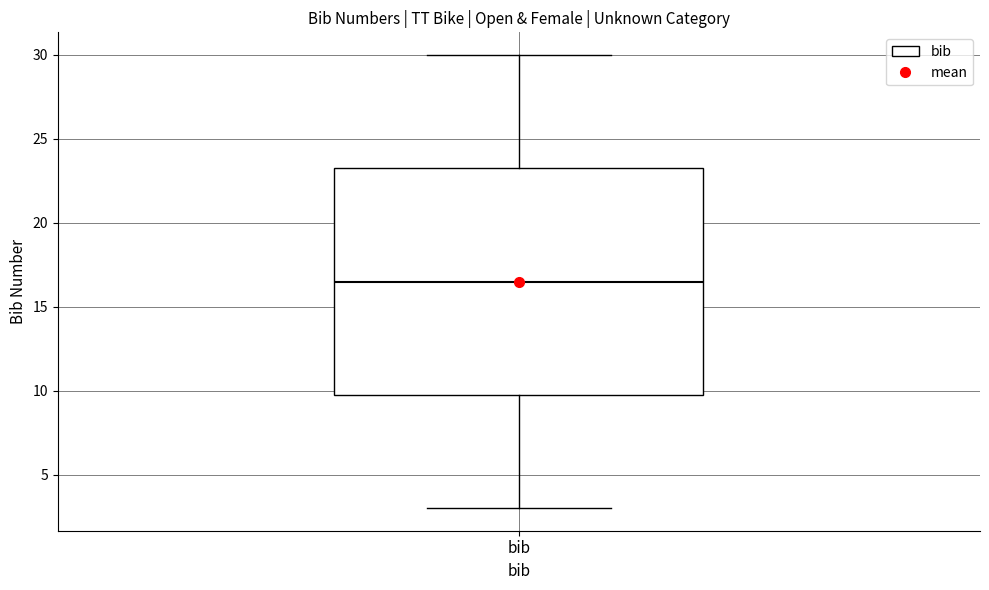

Where is the upper edge of the box for bib on the y-axis? The values are not printed on the chart, so give them approximately, as read against the axis.

23.5